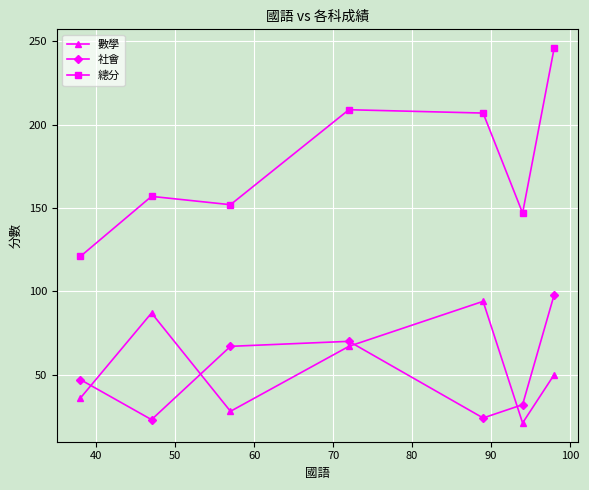

What is the value of the 總分 point at the 4th from the left?

209